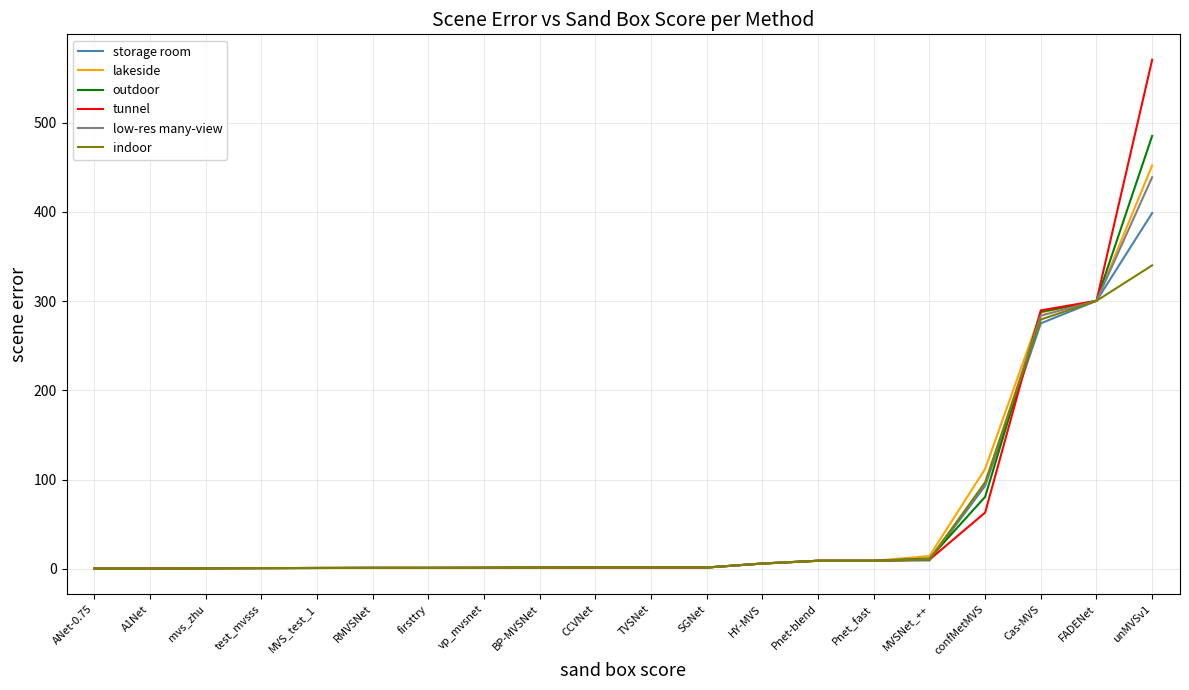

Between MVSNet_++ and FADENet, which series saw the biggest shift?

storage room